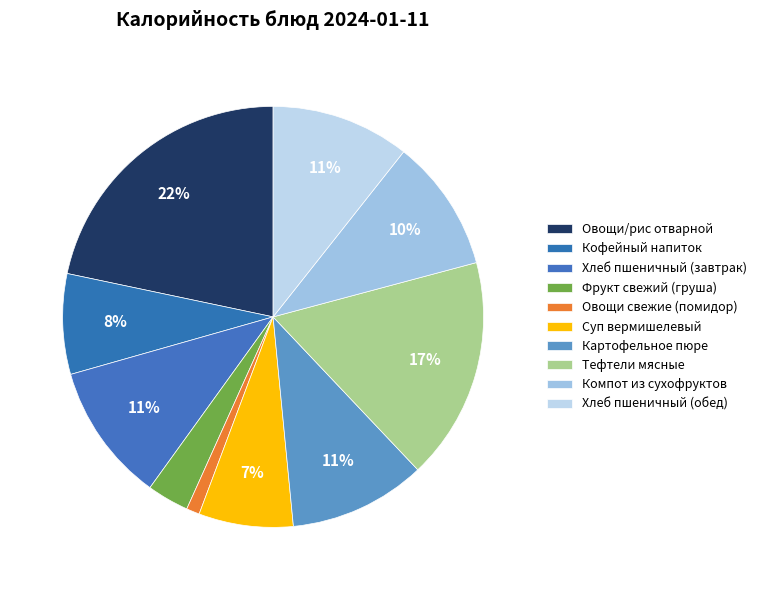

Count the number of slices in the pie.

10